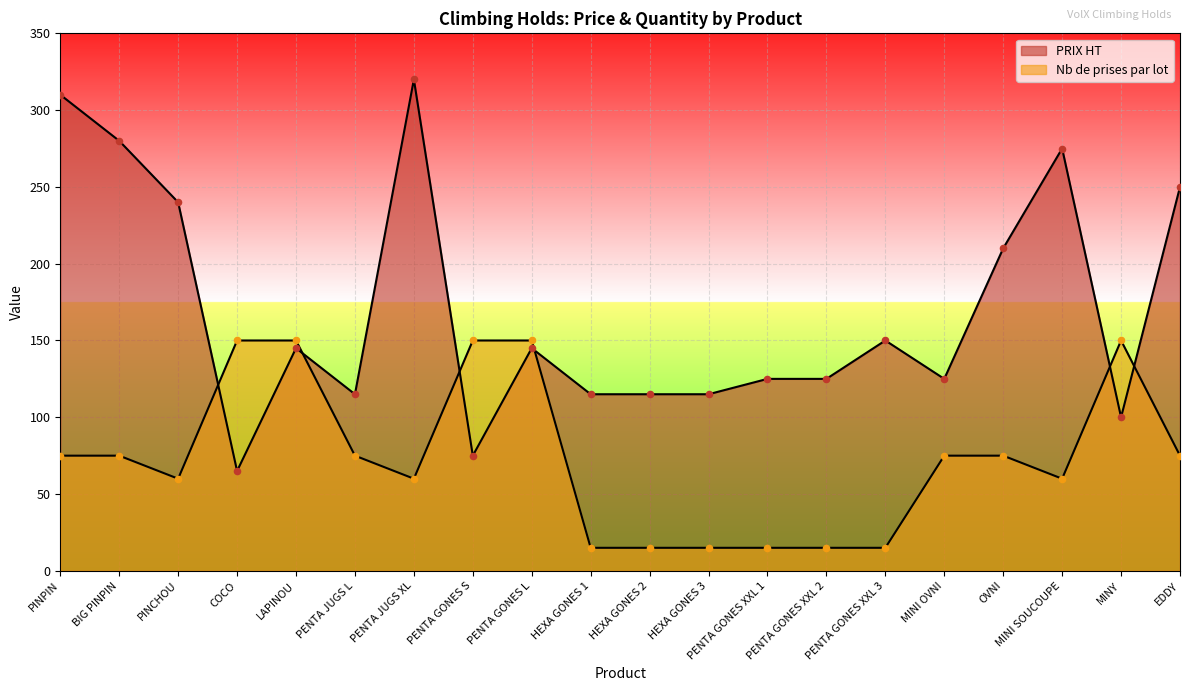

What is the total value across all series at HEXA GONES 3?

130